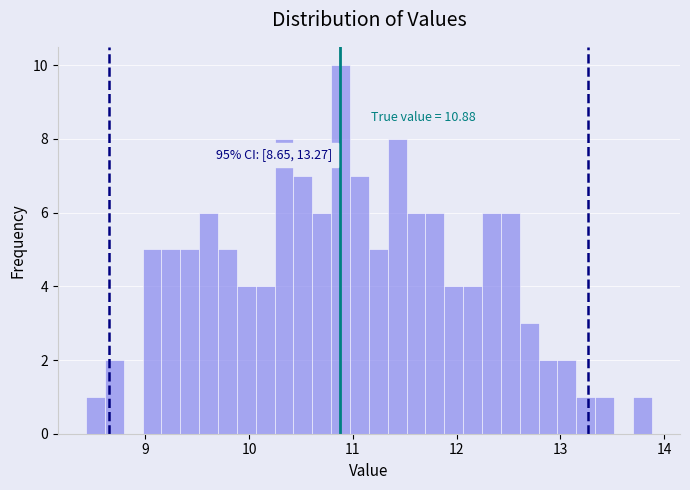

Read against the x-axis, roughly where is the centre of the tallest bar?

10.9